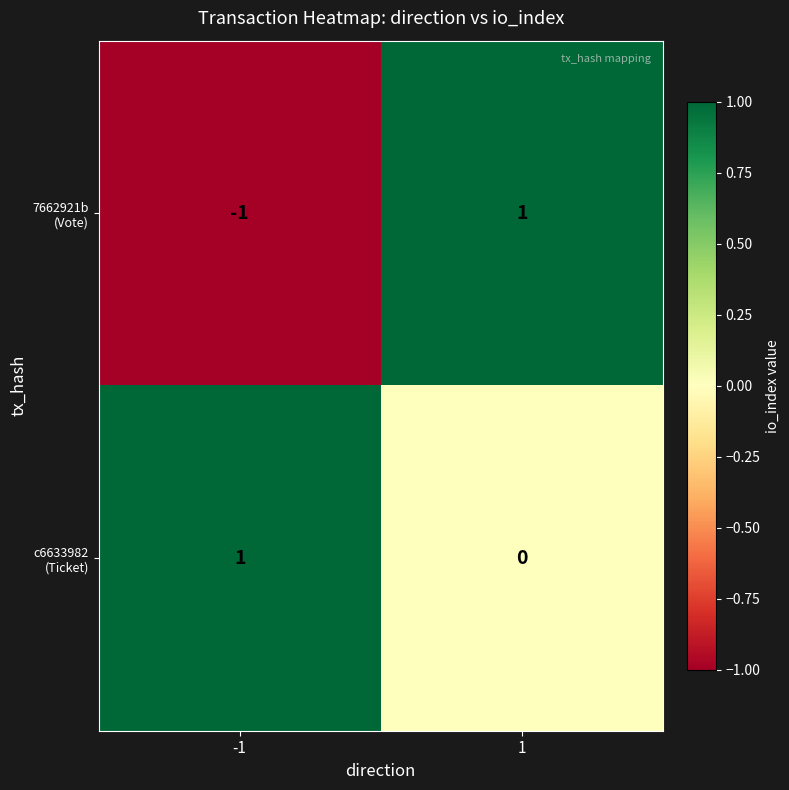

Count the number of categories in the chart.

2